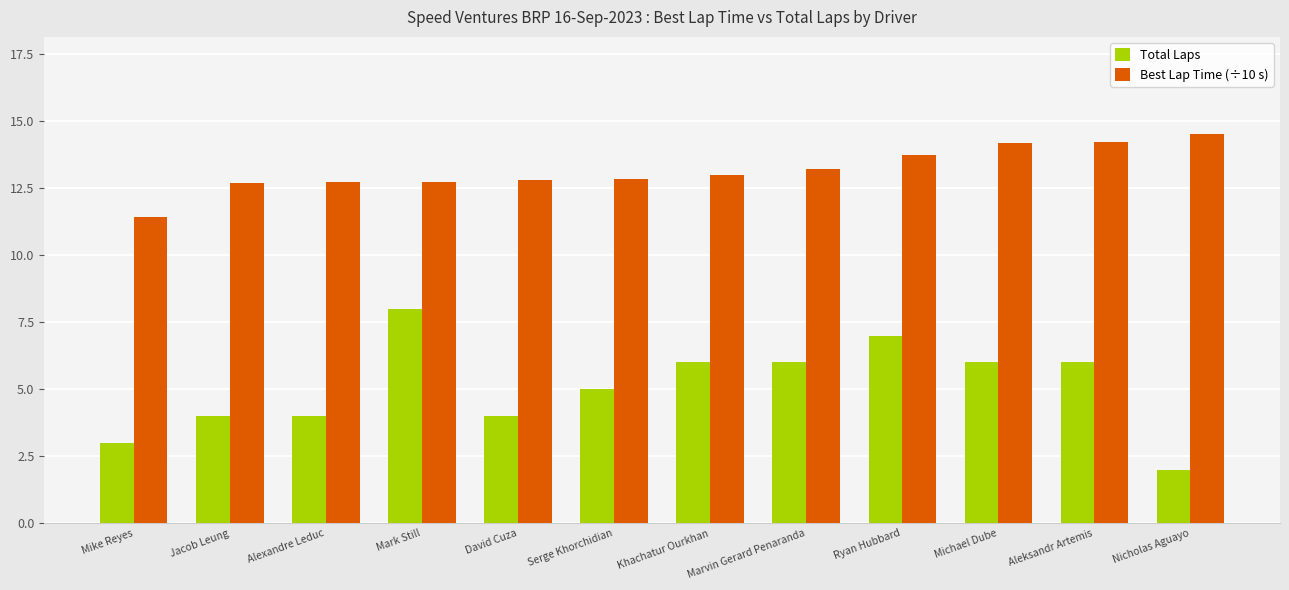

The Best Lap Time (÷10 s) series shows 13.2 at Marvin Gerard Penaranda. True or false?

True